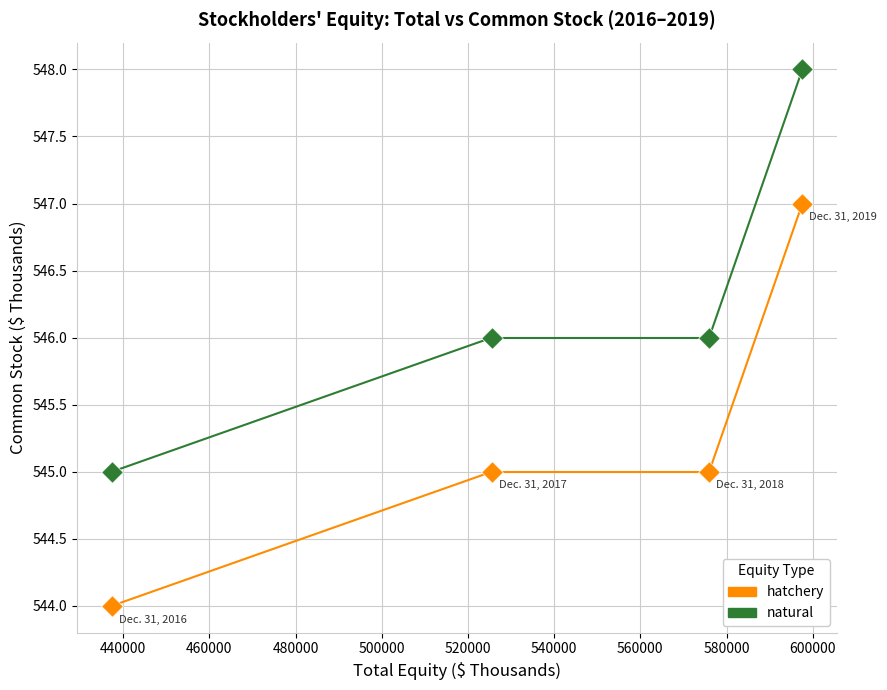

Which series reaches the maximum Y coordinate?

natural